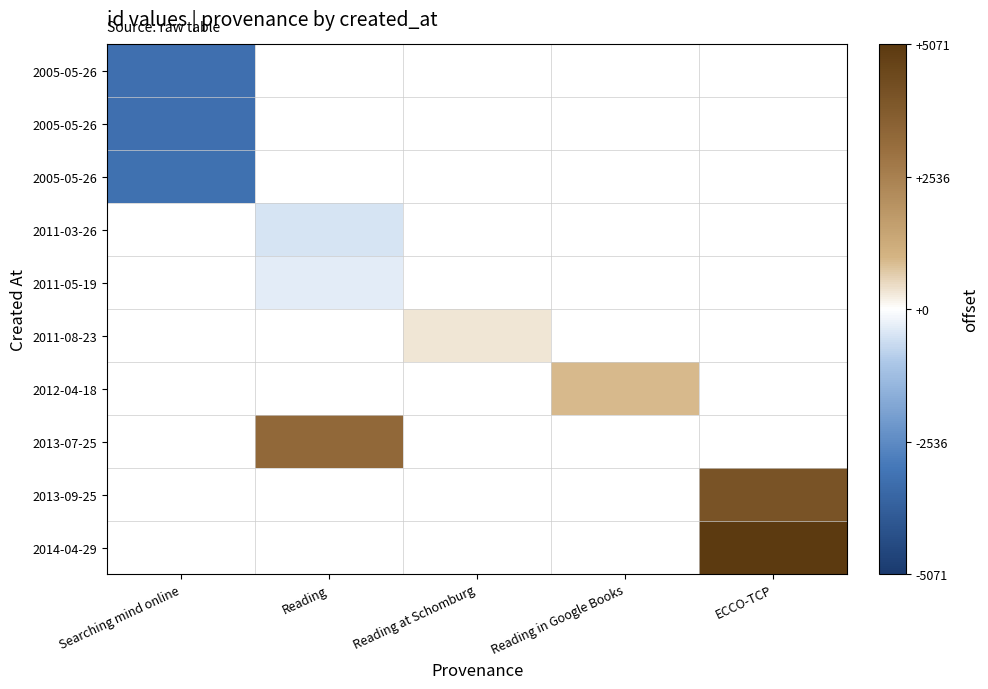

What is the spread (max minus min) of values at Searching mind online?

28.0